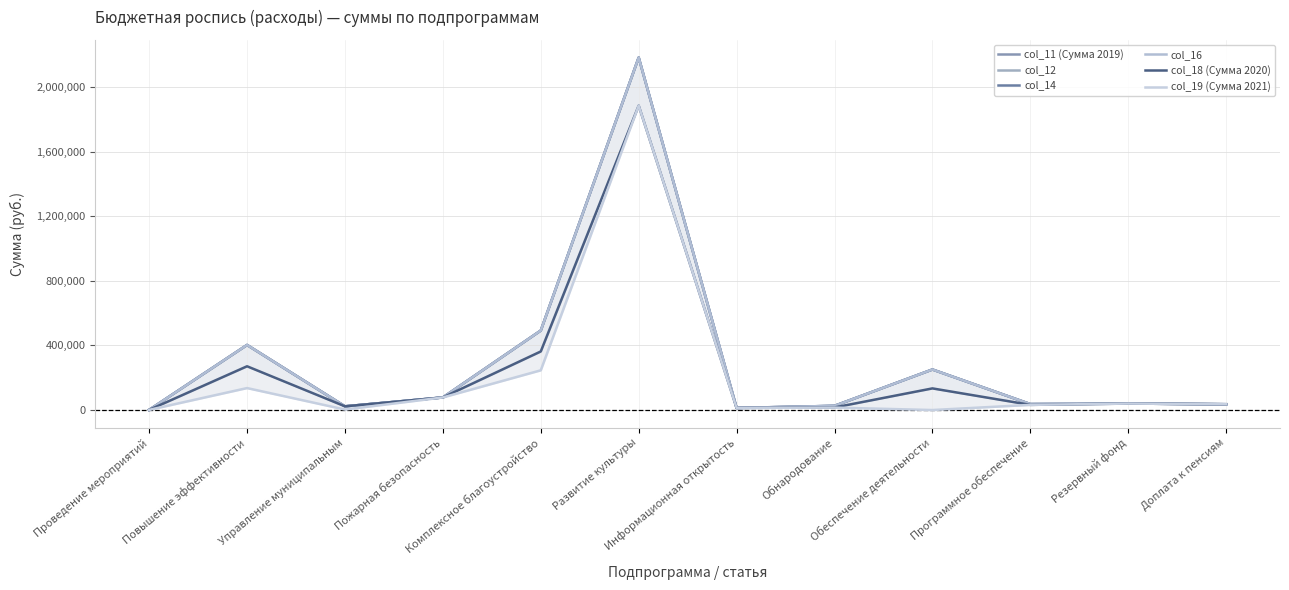

List the series in order of their peak value, lowest first.

col_18 (Сумма 2020), col_19 (Сумма 2021), col_11 (Сумма 2019), col_12, col_14, col_16